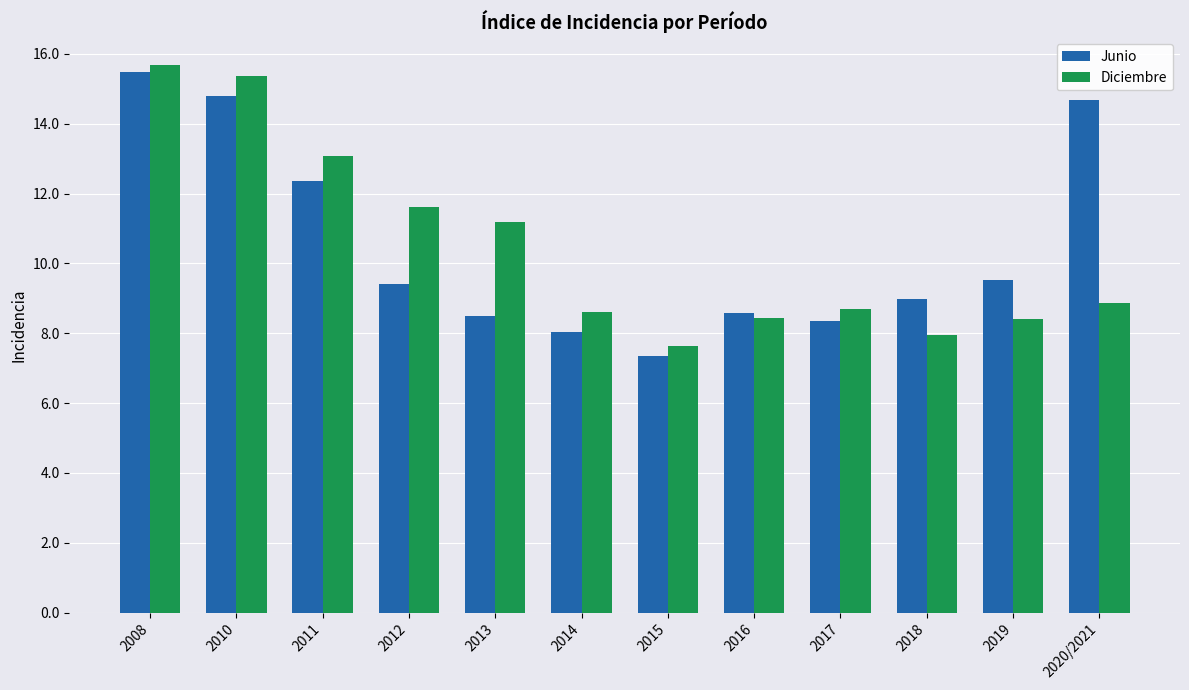

What value does the Diciembre series have at 2019?

8.4